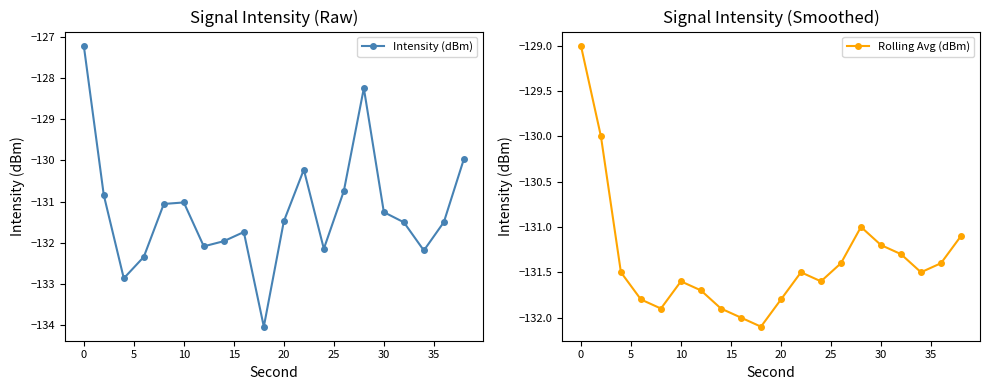

Where is the first local maximum for Rolling Avg (dBm)?

10